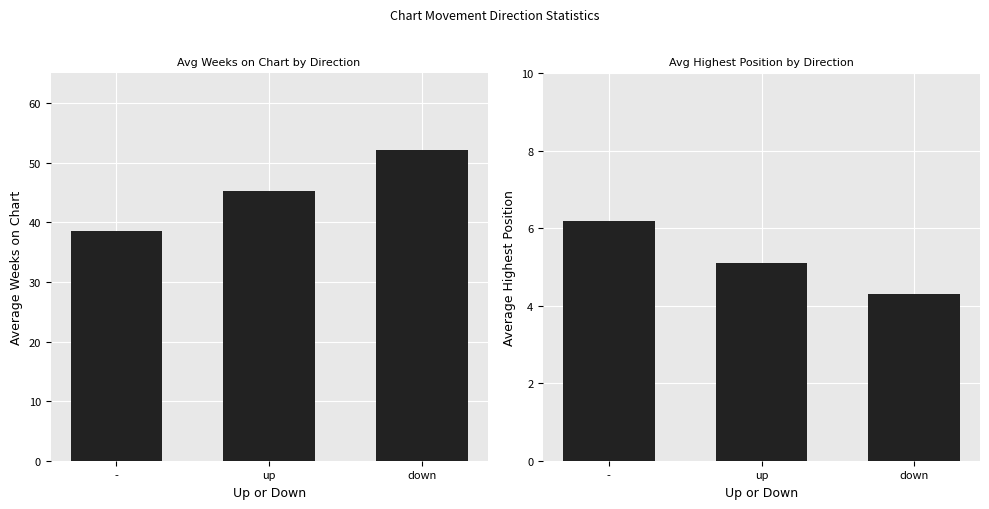

Reading left to right, what are all the values shown in this chart?

Avg Weeks on Chart: -=38.5	up=45.2	down=52.1
Avg Highest Position: -=6.2	up=5.1	down=4.3